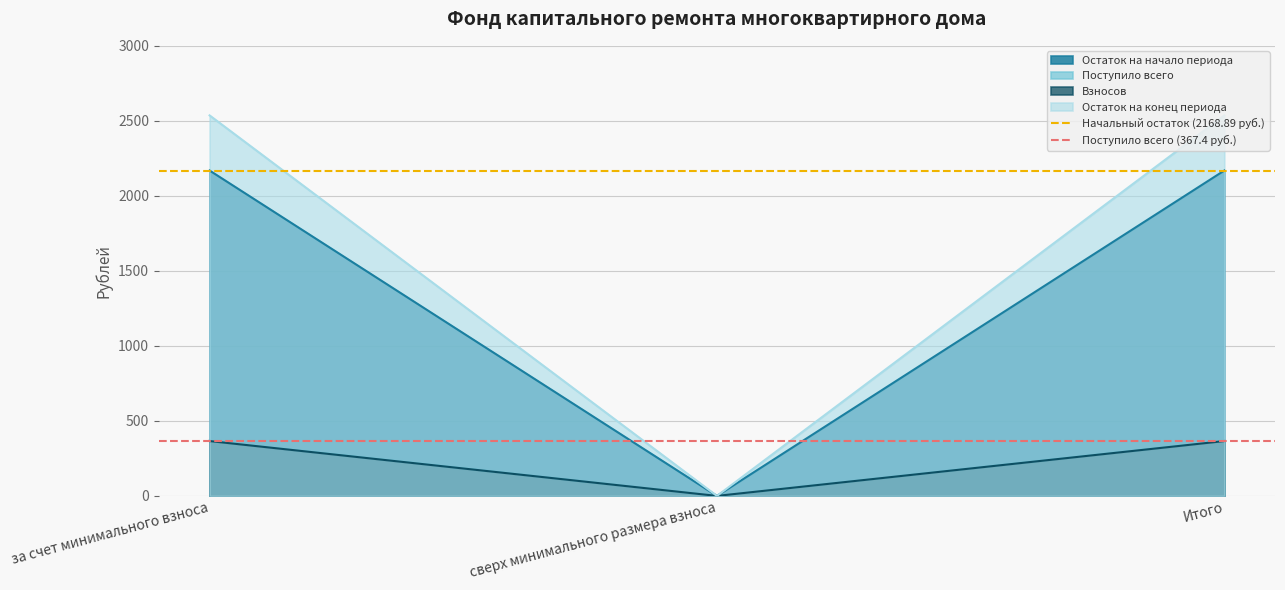

True or false: Поступило всего (367.4 руб.) has a value of 367.4 at за счет минимального взноса.

True